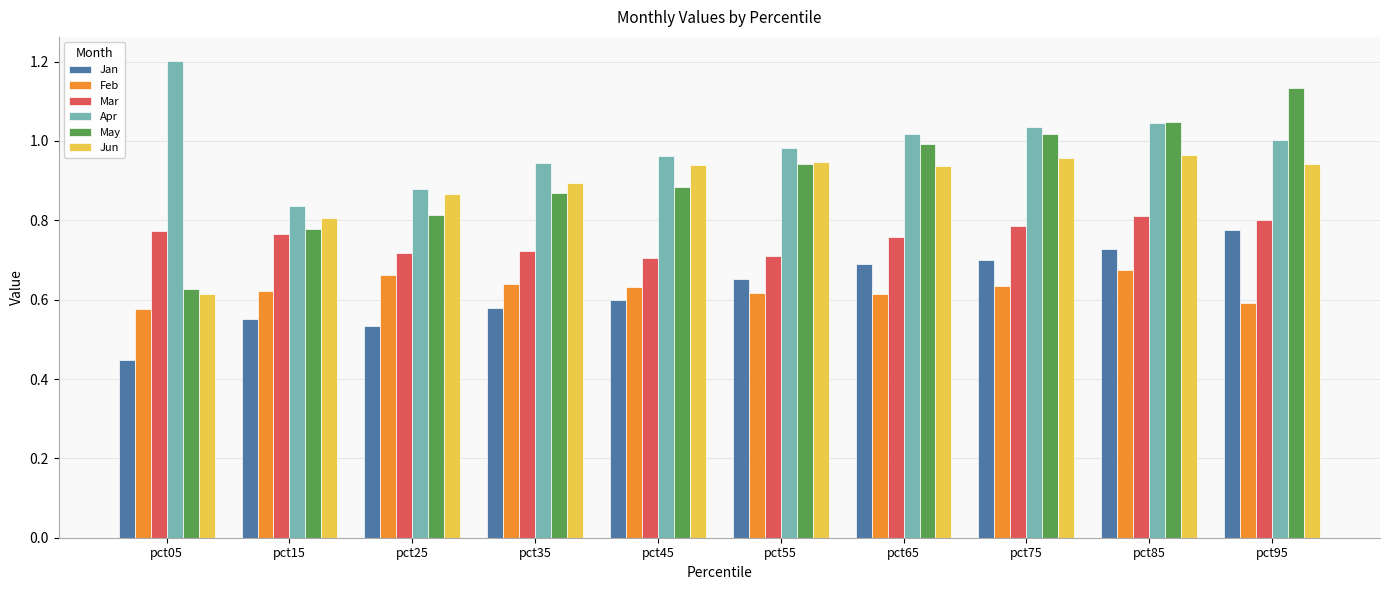

The value of Mar at pct95 is 1.3. True or false?

False